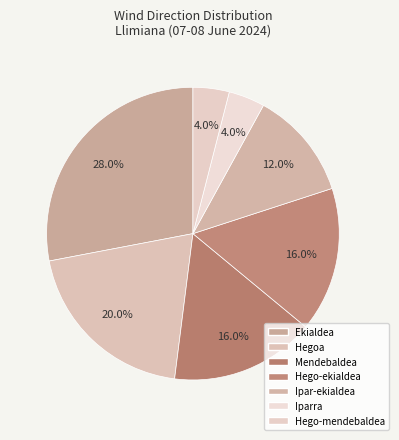

To the nearest percent, what is the difference between the largest and smallest slice percentages?

24%